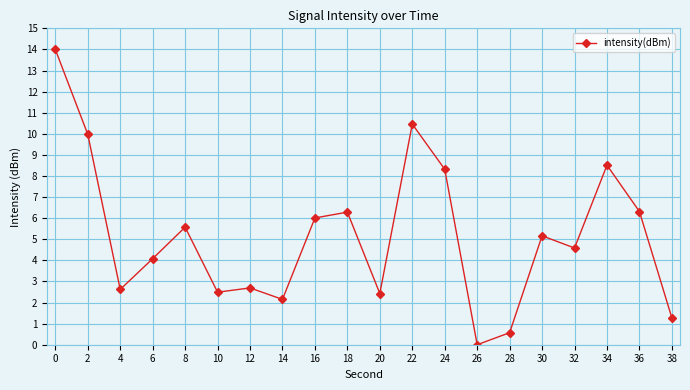

What is the change in value from 26 to 28?

+0.6